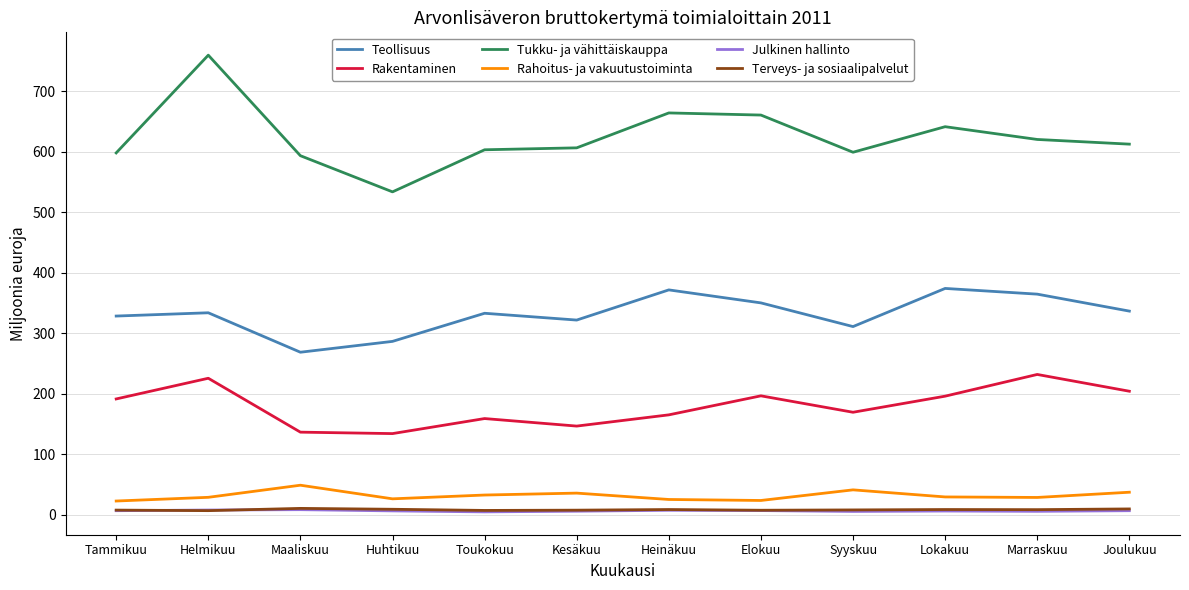

Which series has the largest range (max minus min)?

Tukku- ja vähittäiskauppa